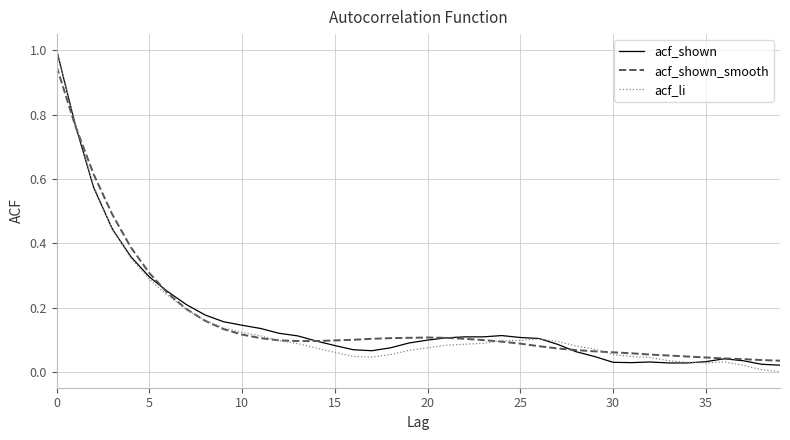

What is the maximum value shown in the chart?

1.0